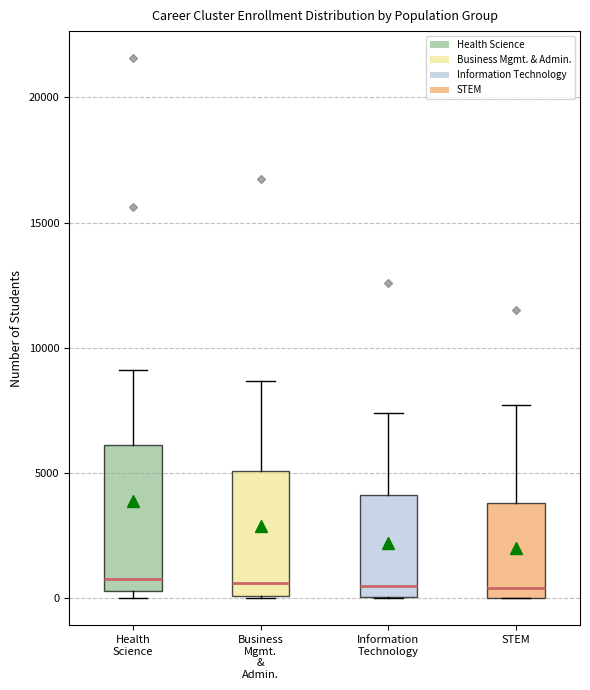

Reading left to right, transcribe this box plot: for each box, give where its median line is, the range the box spans, and where its two whiskers end, as read against the y-axis. The values are not printed on the chart, so give them approximately, as read against the axis.

Health Science: median 1000, box 500 to 6000, whiskers 0 to 9000
Business Mgmt. & Admin.: median 500, box 0 to 5000, whiskers 0 to 8500
Information Technology: median 500, box 0 to 4000, whiskers 0 to 7500
STEM: median 500, box 0 to 4000, whiskers 0 to 7500